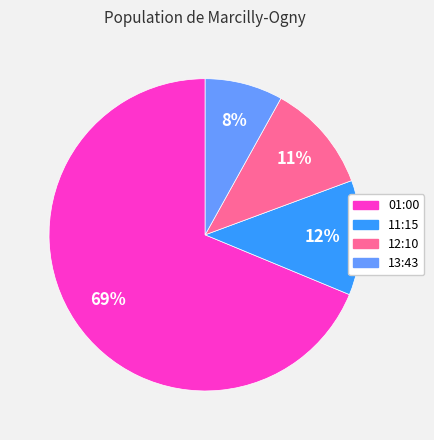

Which slice is the largest?

01:00